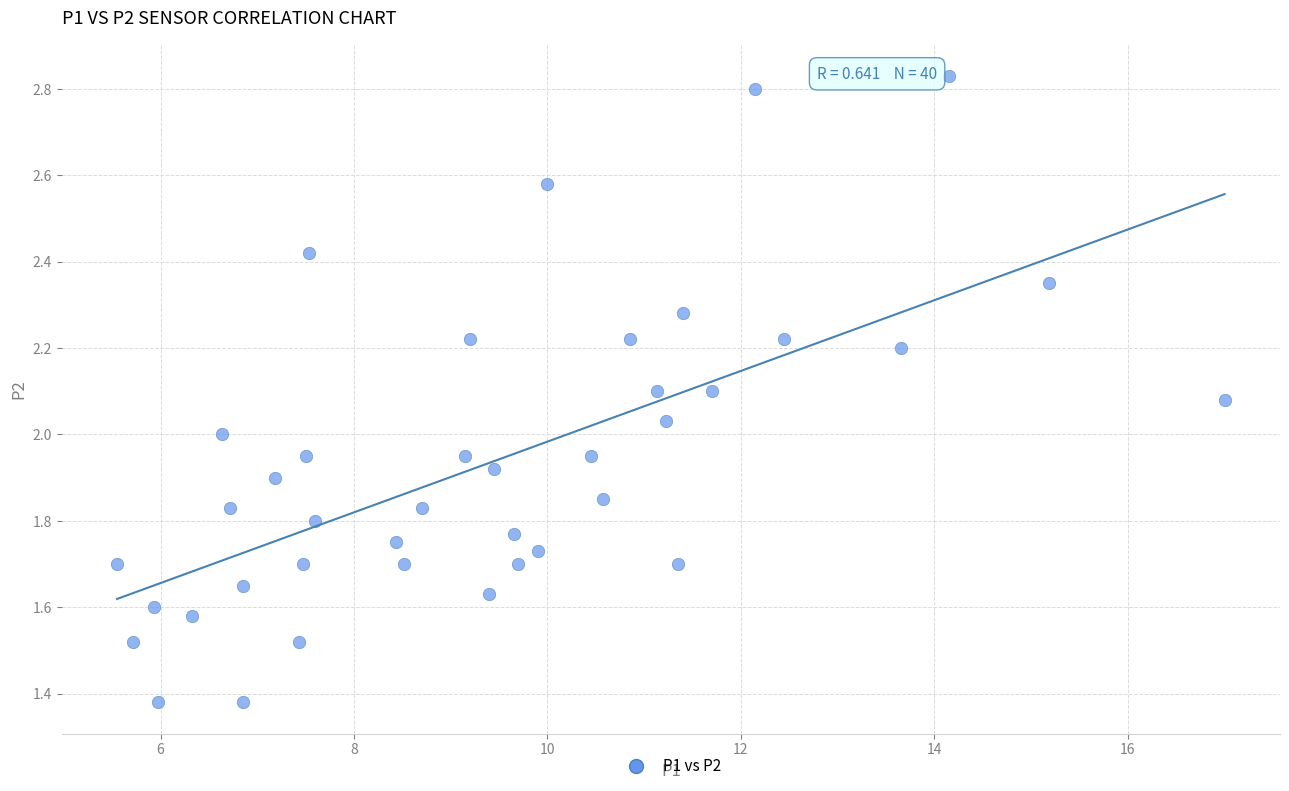

What is the range of X values (max minus min)?

11.4